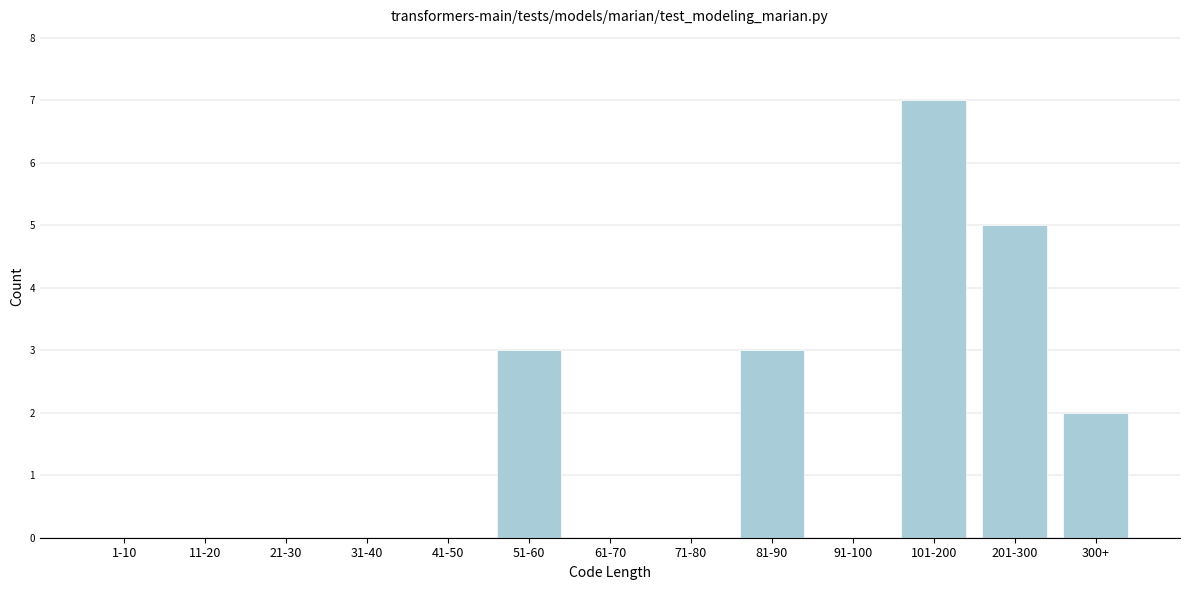

Reading right to left, extract all data points from this chart.

300+=2	201-300=5	101-200=7	91-100=0	81-90=3	71-80=0	61-70=0	51-60=3	41-50=0	31-40=0	21-30=0	11-20=0	1-10=0